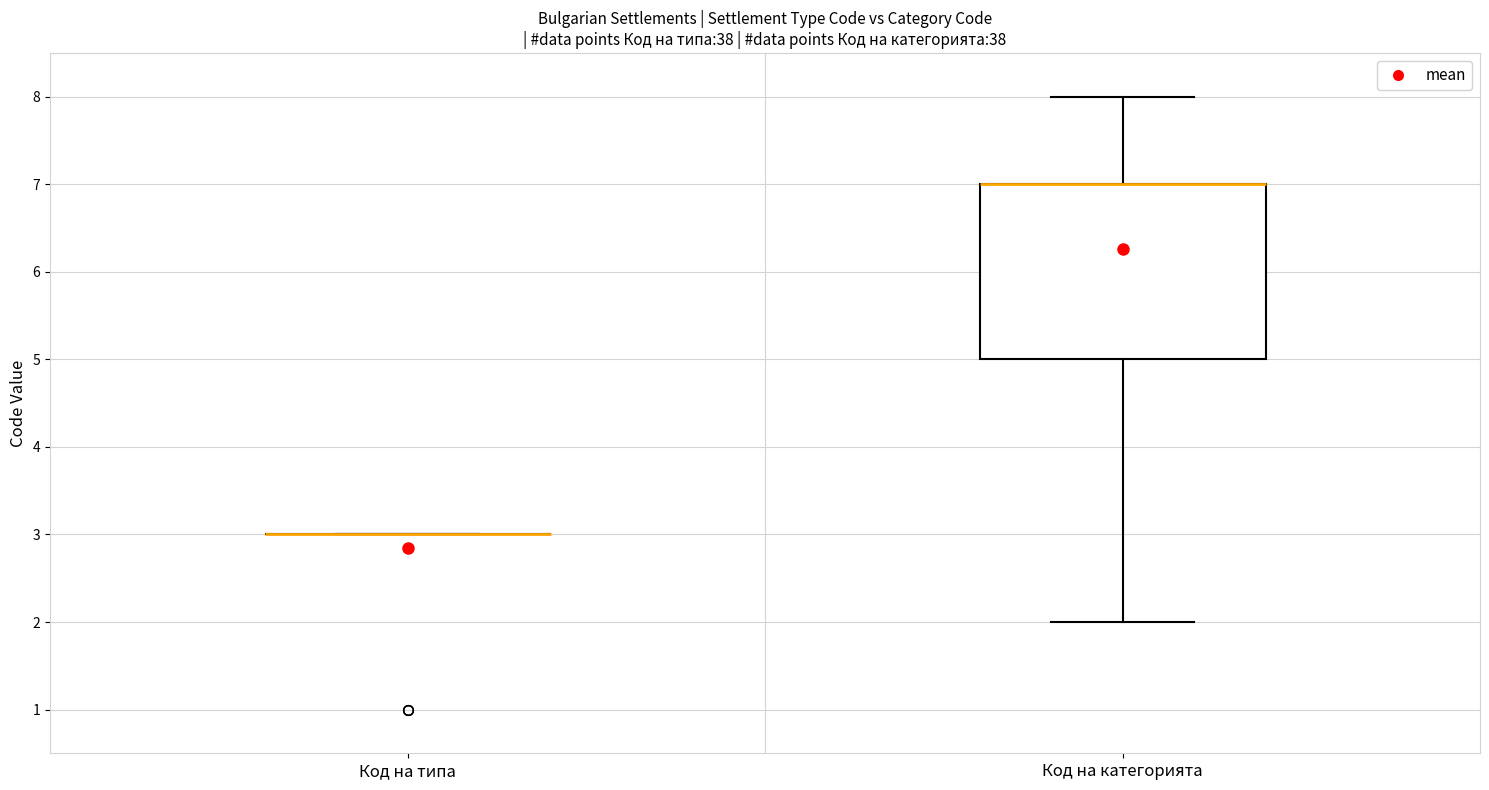

Reading left to right, read every box against the y-axis: the position of its median line, the range the box covers, and the ends of its whiskers. The values are not printed on the chart, so give them approximately, as read against the axis.

Код на типа: box collapsed to a line at 3, whiskers 3 to 3
Код на категорията: median 7 (drawn on the box's upper edge), box 5 to 7, whiskers 2 to 8